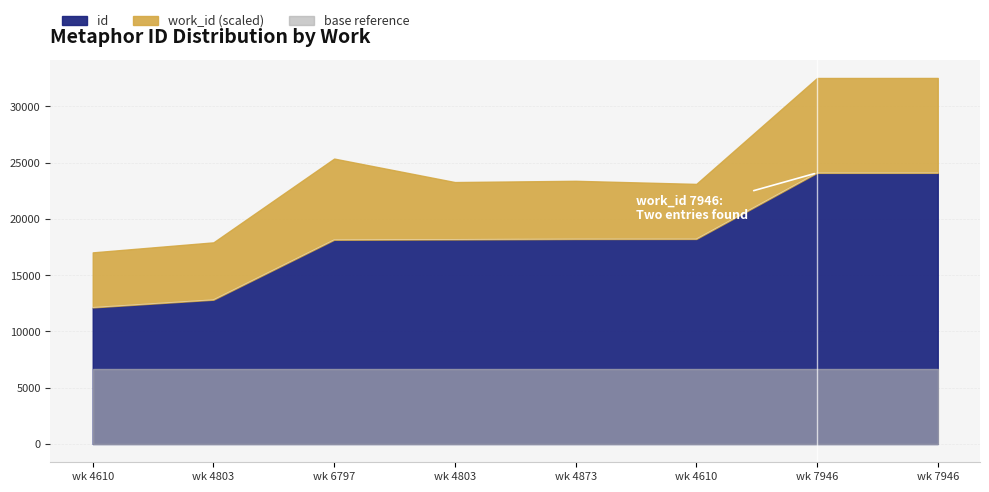

Does the chart display data point markers on the line(s)?

No